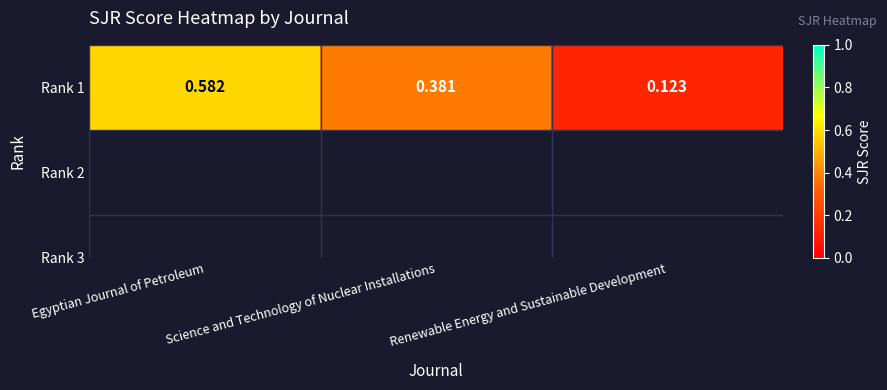

How many distinct data groups are displayed?

1